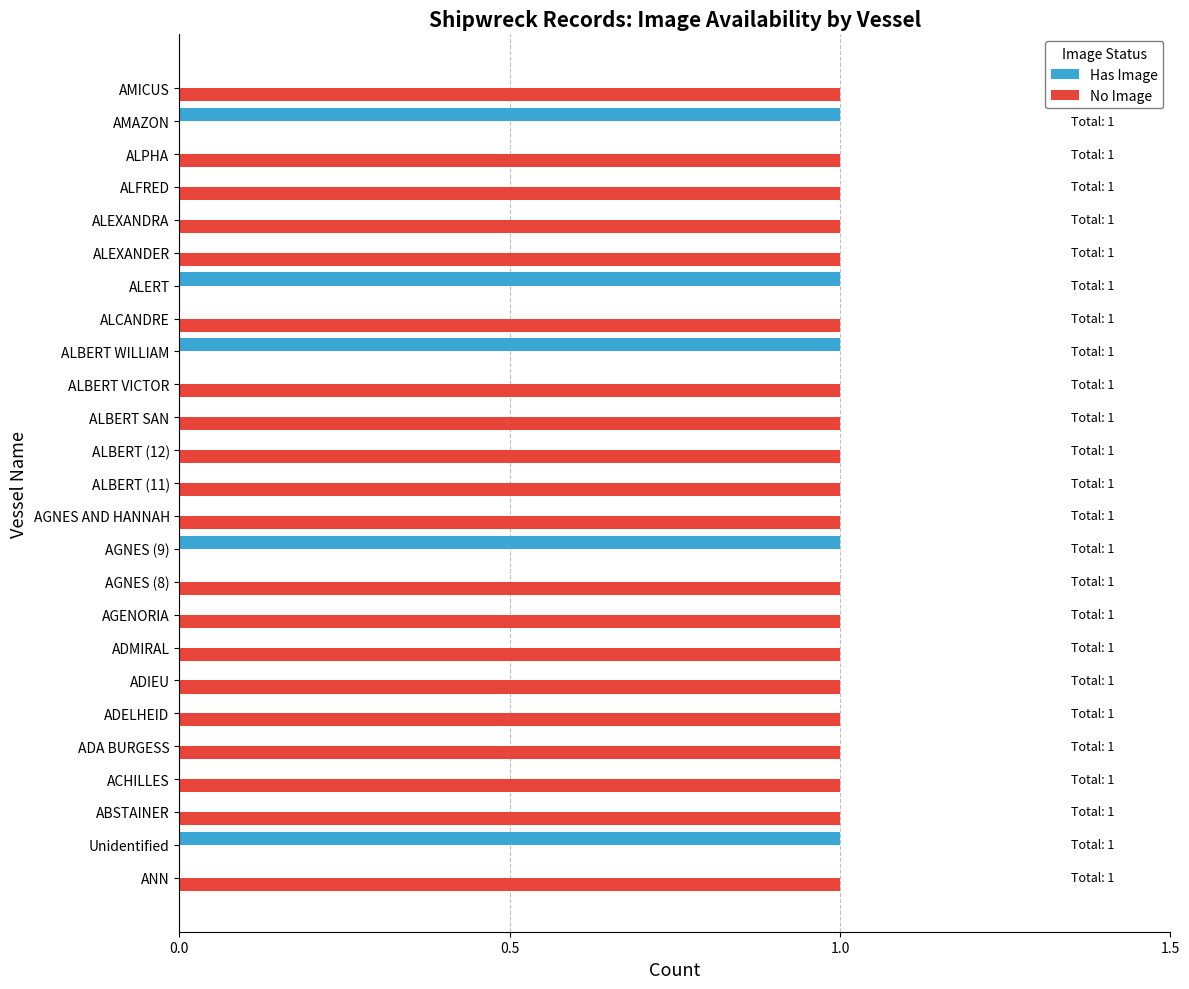

Which series has the largest total across all categories?

No Image